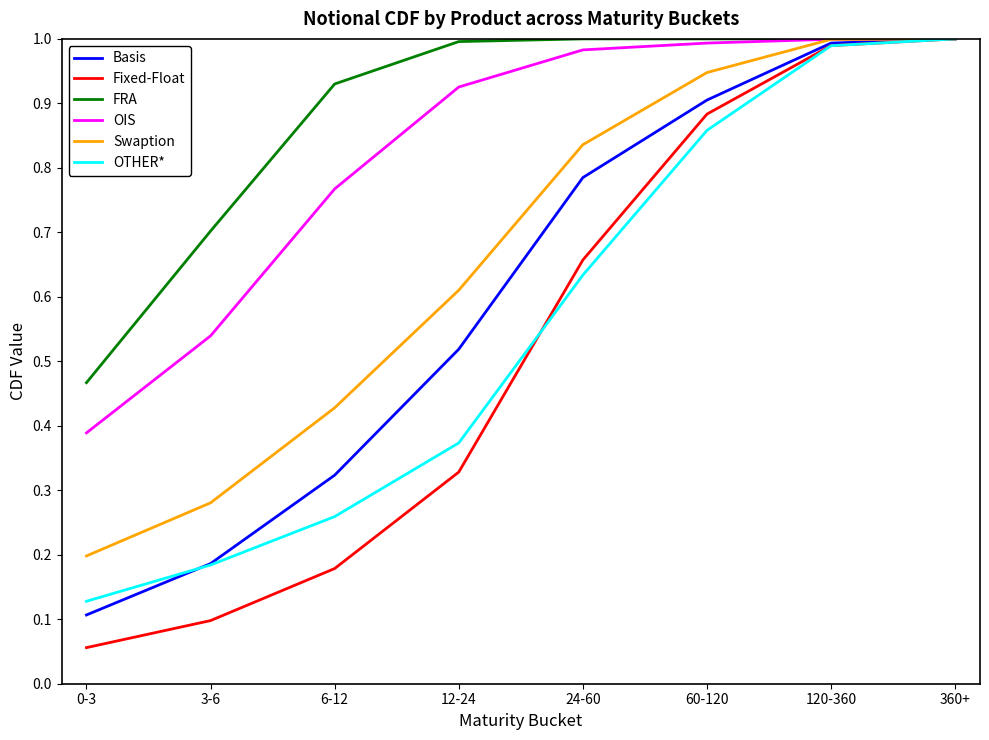

What position from the left is 6-12?

3